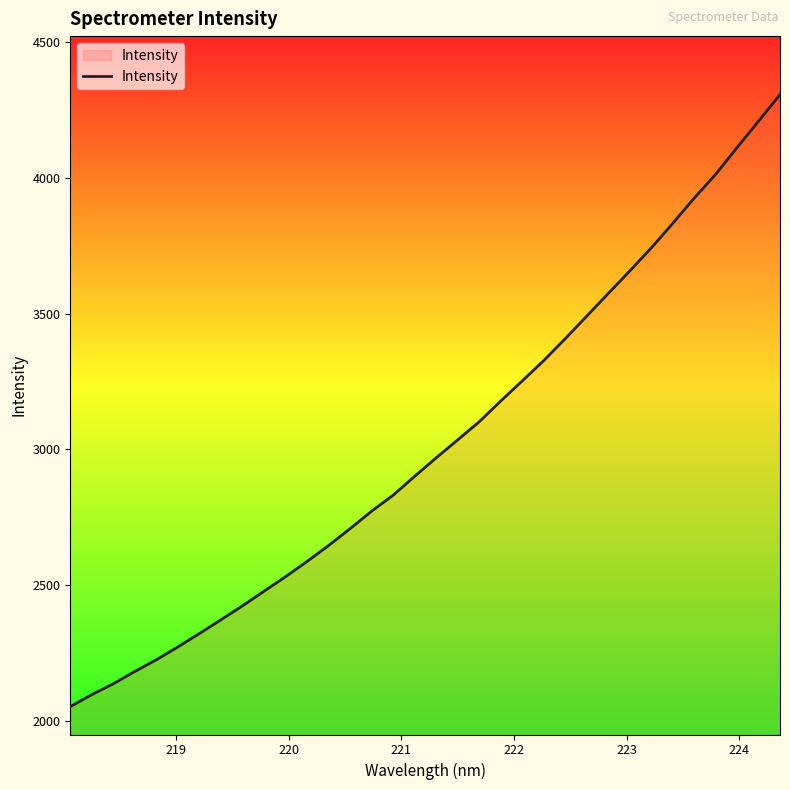

What is the smallest value displayed?

2053.2